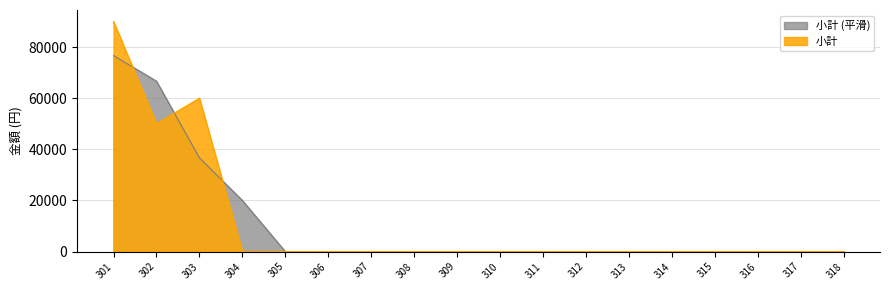

Which category has the lowest value across all series?

304